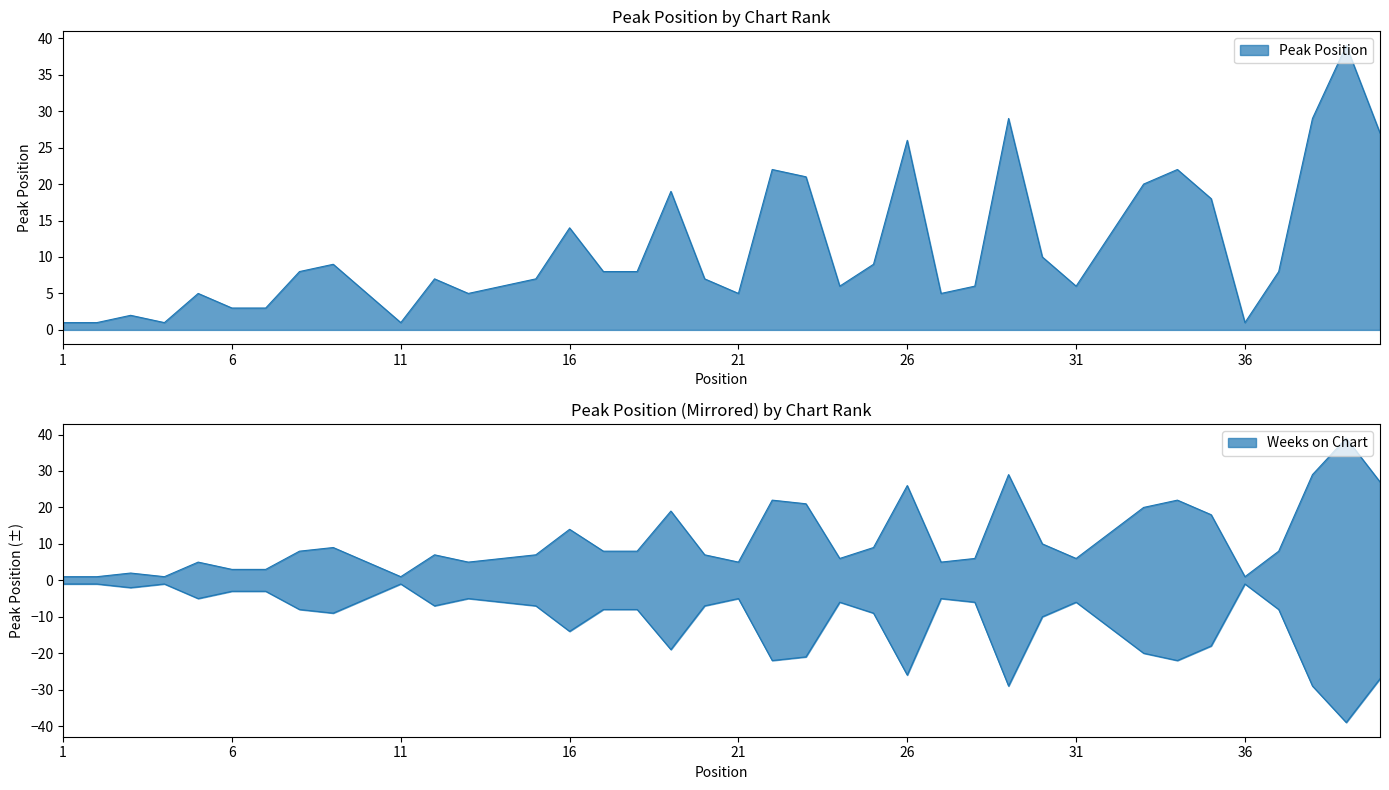

True or false: the data shows 3 at 27.

False